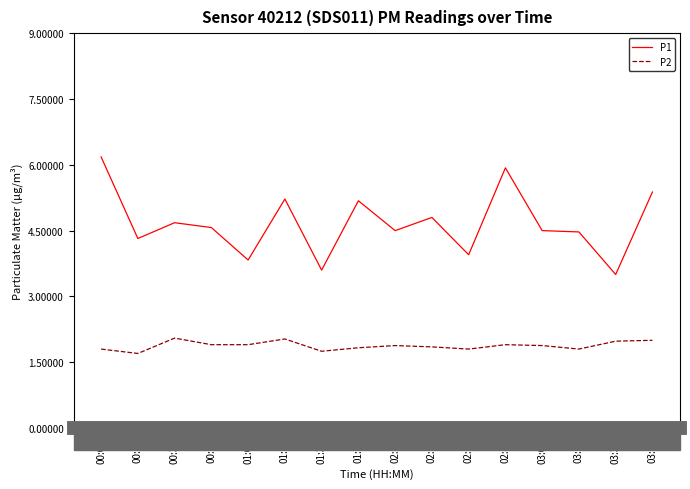

What is the minimum value shown in the chart?

1.7